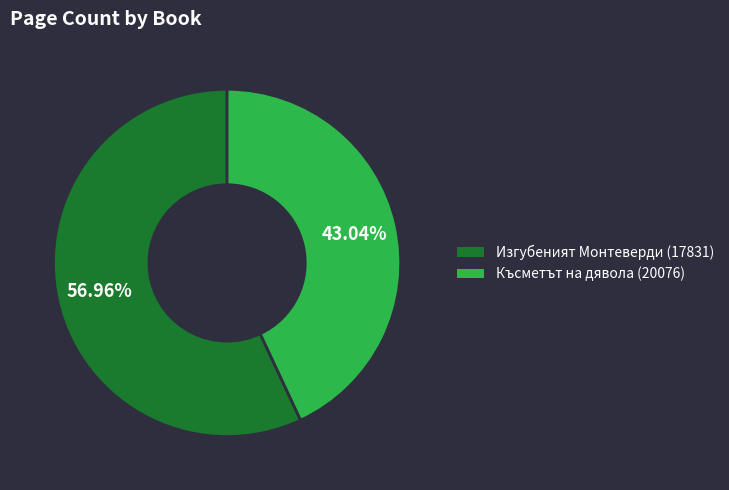

To the nearest percent, what is the average slice percentage?

50%